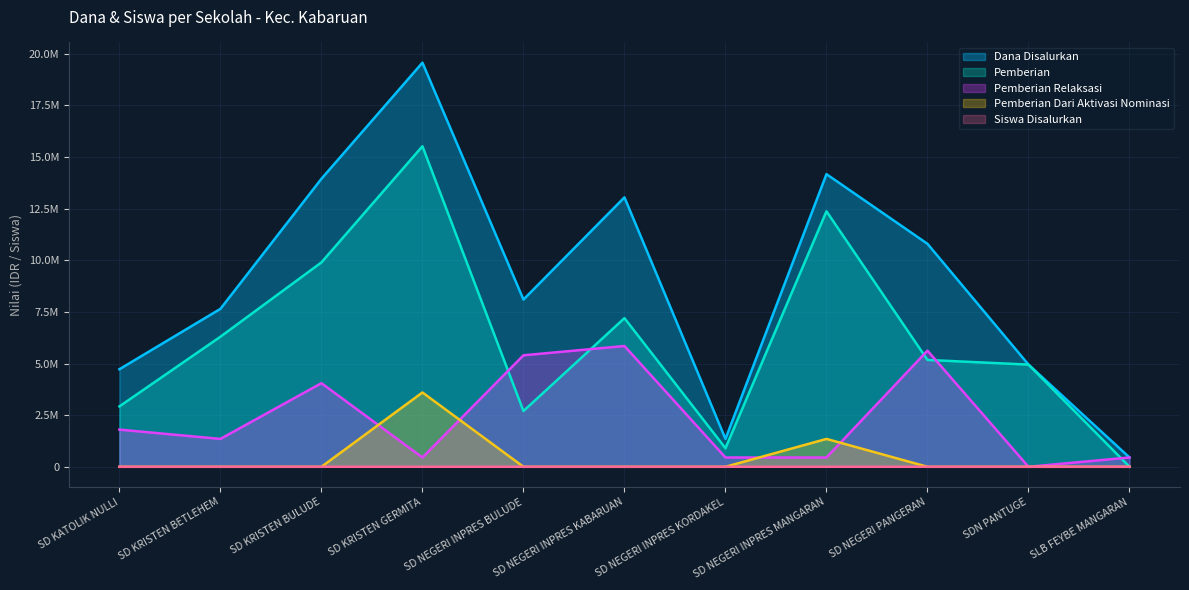

What are all the series names shown in the legend?

Dana Disalurkan, Pemberian, Pemberian Relaksasi, Pemberian Dari Aktivasi Nominasi, Siswa Disalurkan